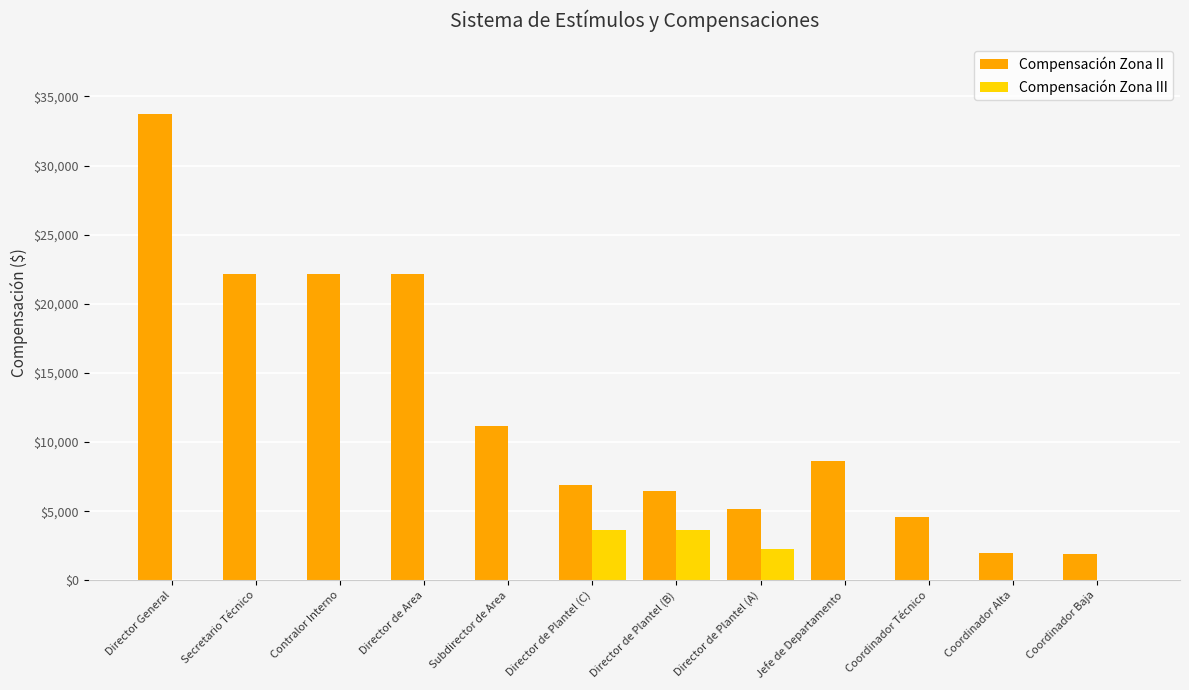

Between Director de Plantel (C) and Coordinador Técnico, which series saw the biggest shift?

Compensación Zona III